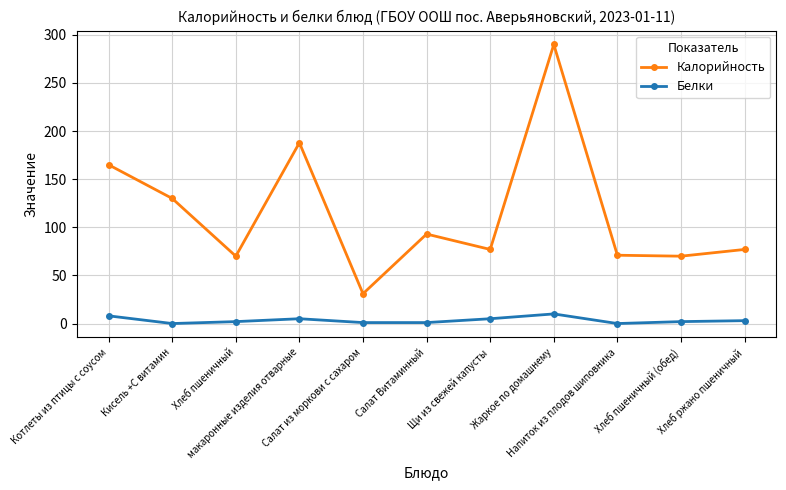

True or false: Калорийность and Белки intersect in this chart.

False